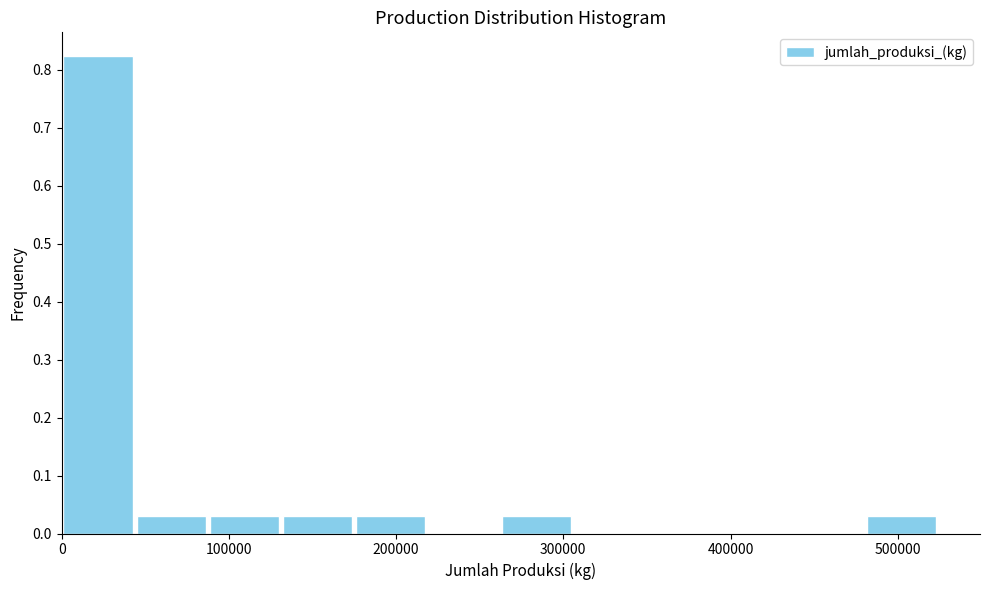

Reading left to right, list every bar in this chart as the range it spans on the x-axis followed by its height. Neither the bar edges nor the heights are printed on the chart, so give them approximately, as read against the axes.

0 to 40000: 0.82
40000 to 90000: 0.03
90000 to 130000: 0.03
130000 to 170000: 0.03
170000 to 220000: 0.03
220000 to 260000: 0
260000 to 310000: 0.03
310000 to 350000: 0
350000 to 390000: 0
390000 to 440000: 0
440000 to 480000: 0
480000 to 520000: 0.03